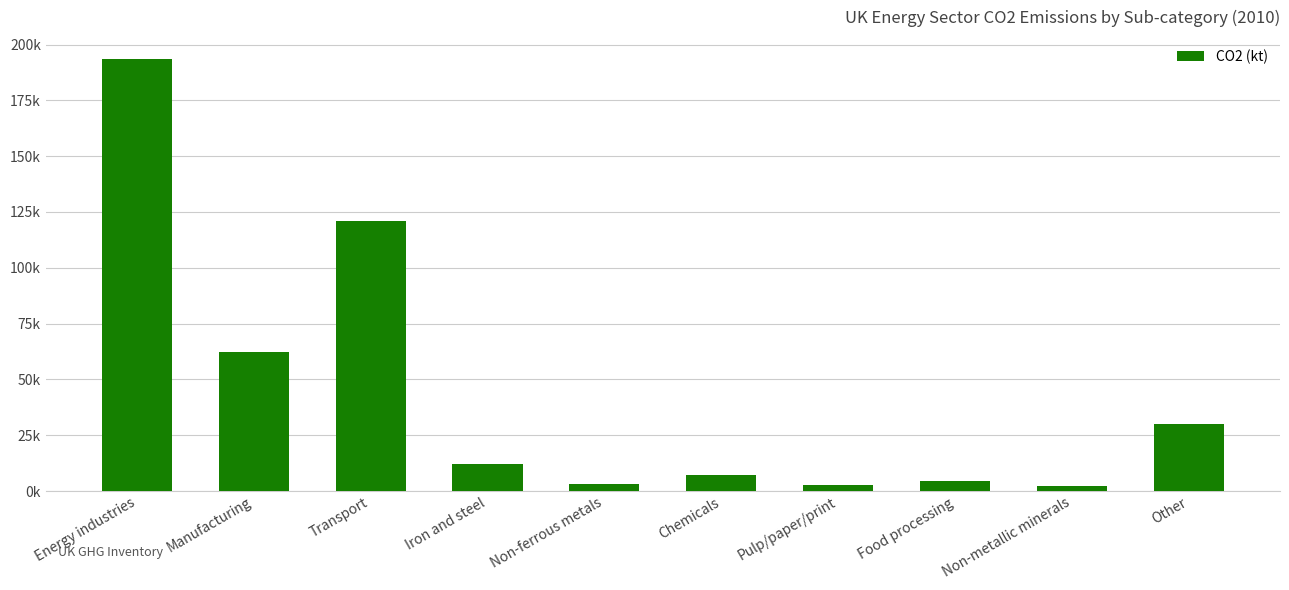

Is it true that the value at Transport is 120849.1?

True